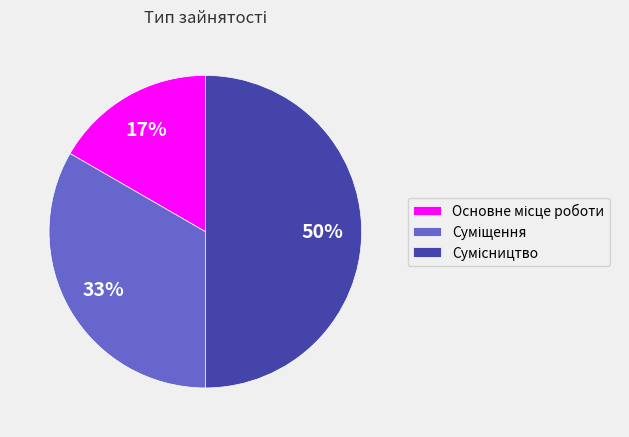

To the nearest percent, what is the difference between the largest and smallest slice percentages?

33%